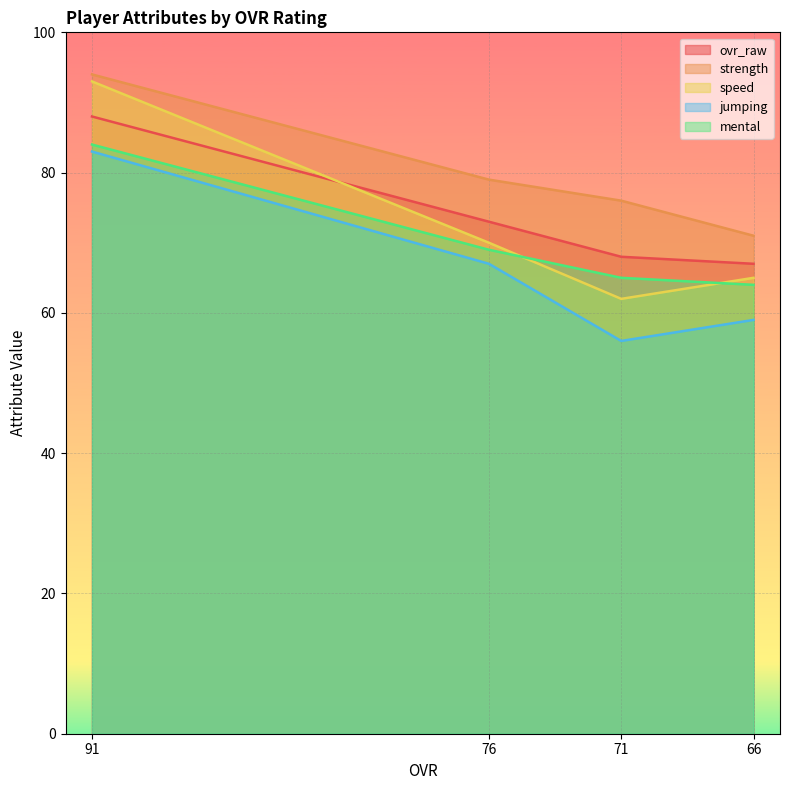

What is the average value of the jumping series?

66